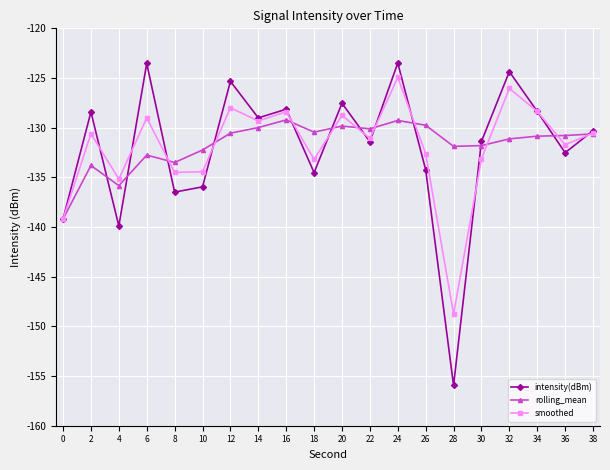

At which category is the sum across all series the highest?

24